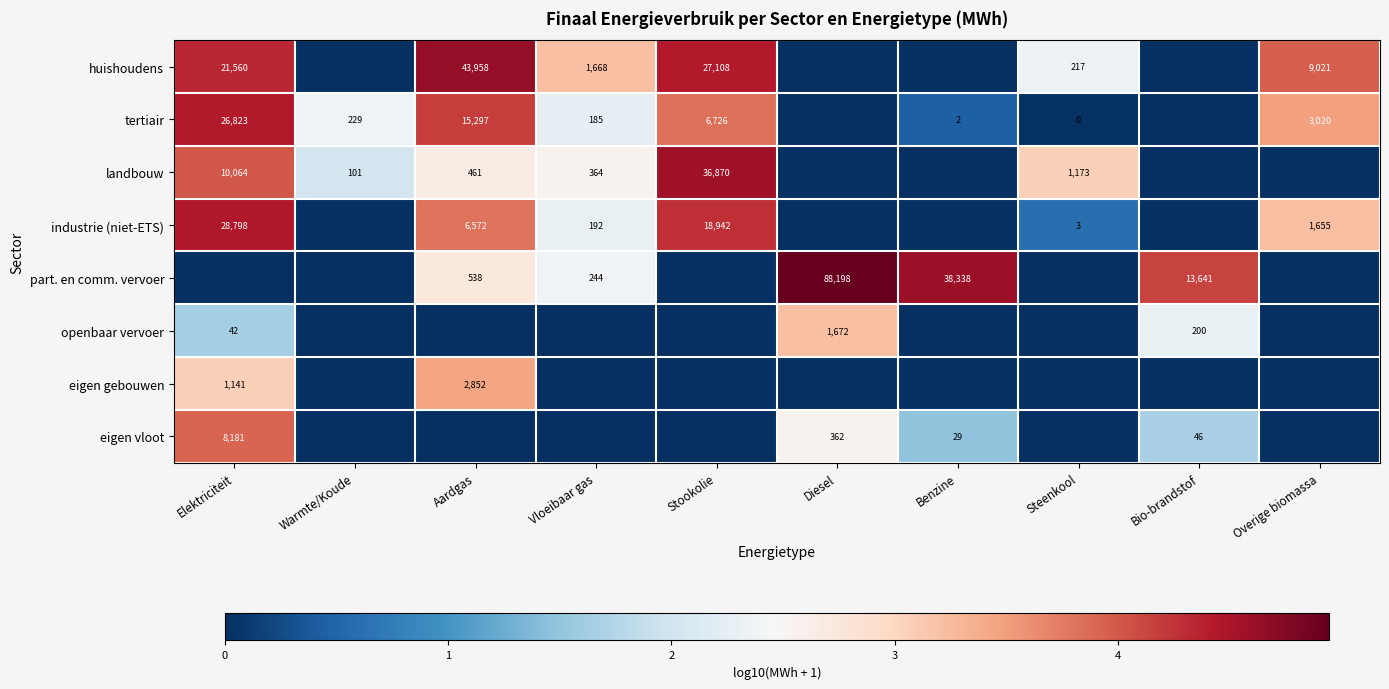

Is the value of tertiair at Aardgas greater than the value of eigen vloot at Elektriciteit?

Yes